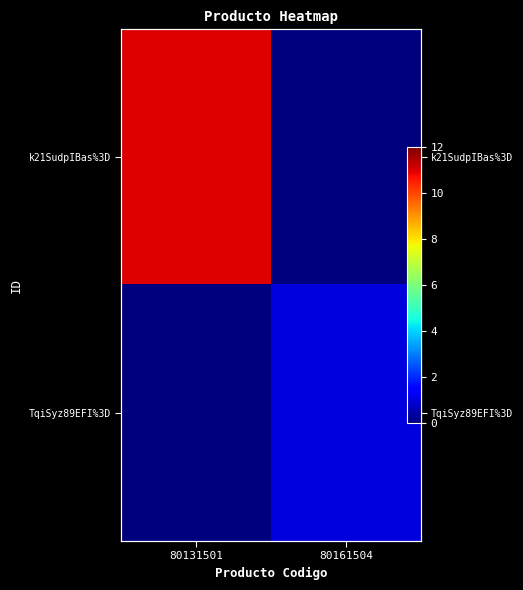

Which series has the widest spread of values?

k21SudpIBas%3D